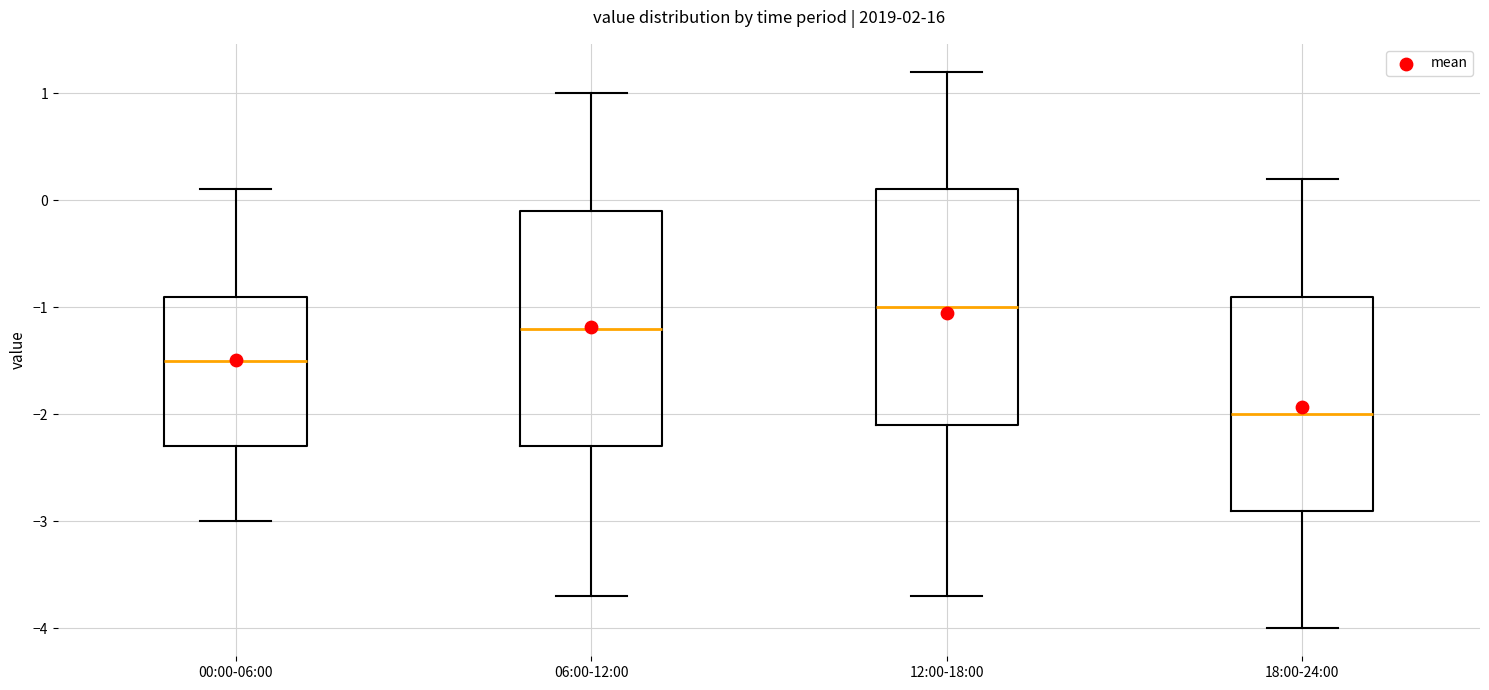

Which box's median line is the highest?

12:00-18:00